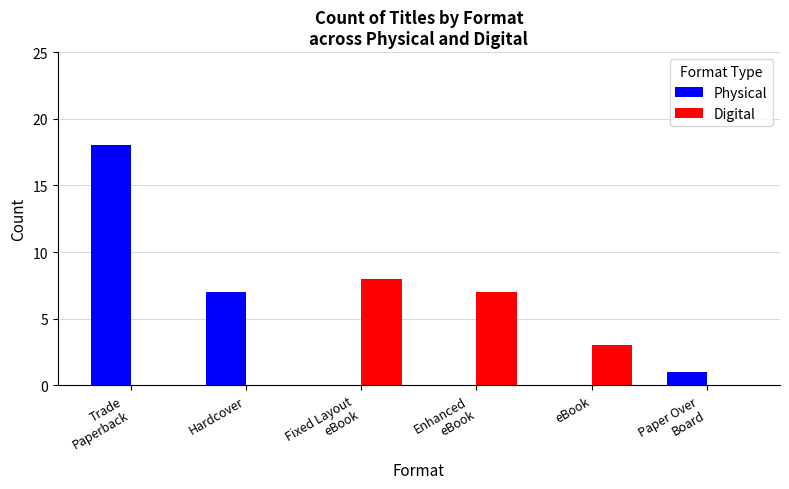

Is it true that Digital equals 3 at eBook?

True